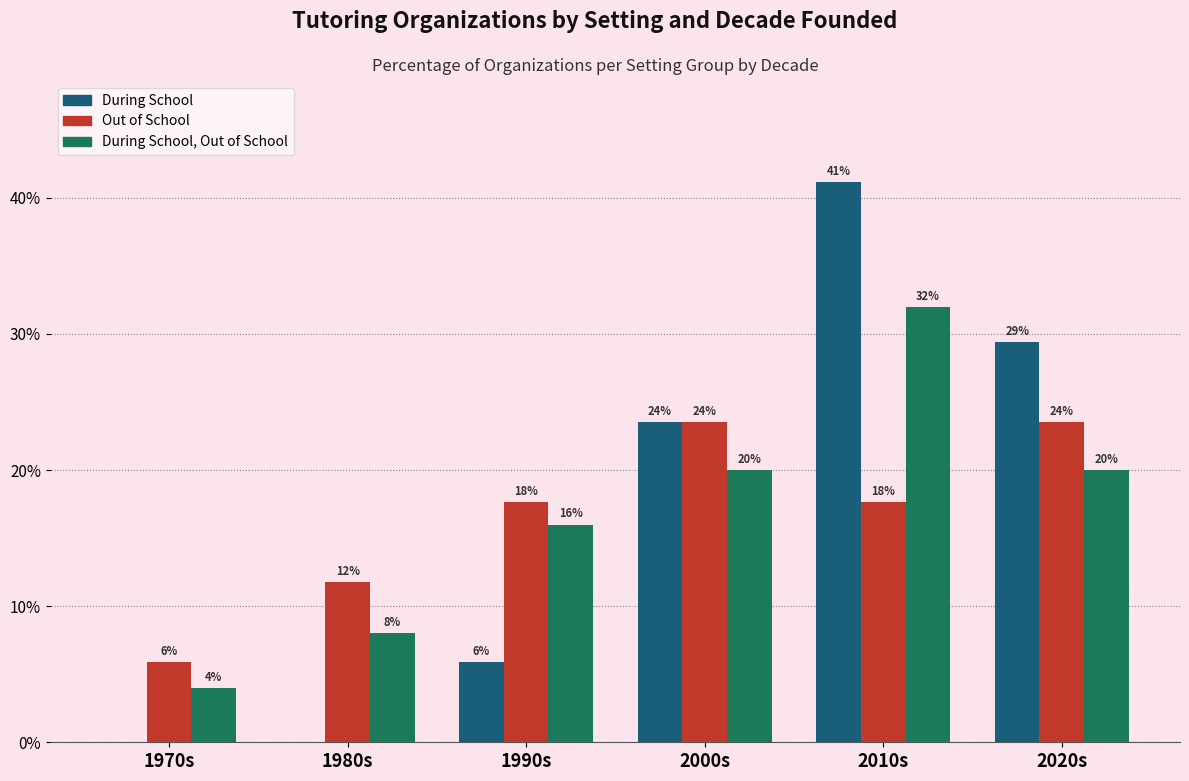

How many groups of bars are there?

6